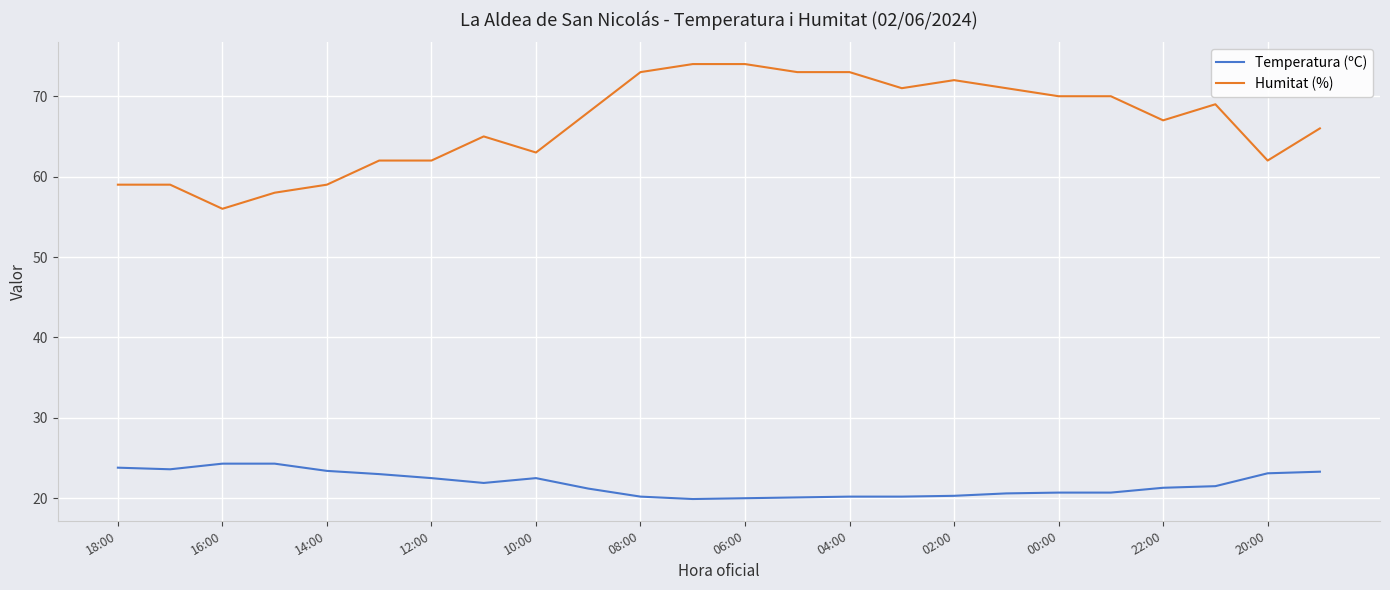

True or false: Humitat (%) and Temperatura (ºC) cross at least once.

False